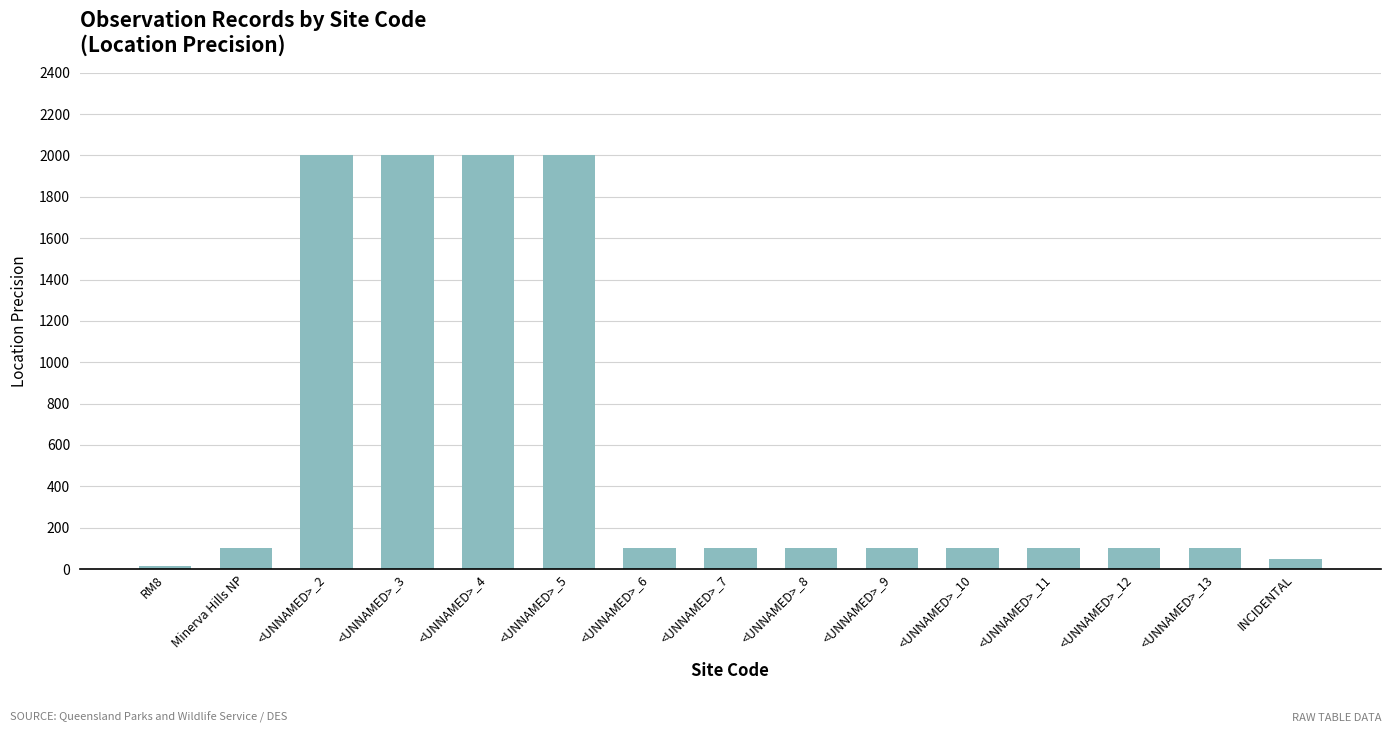

Does the chart contain stacked bars?

No